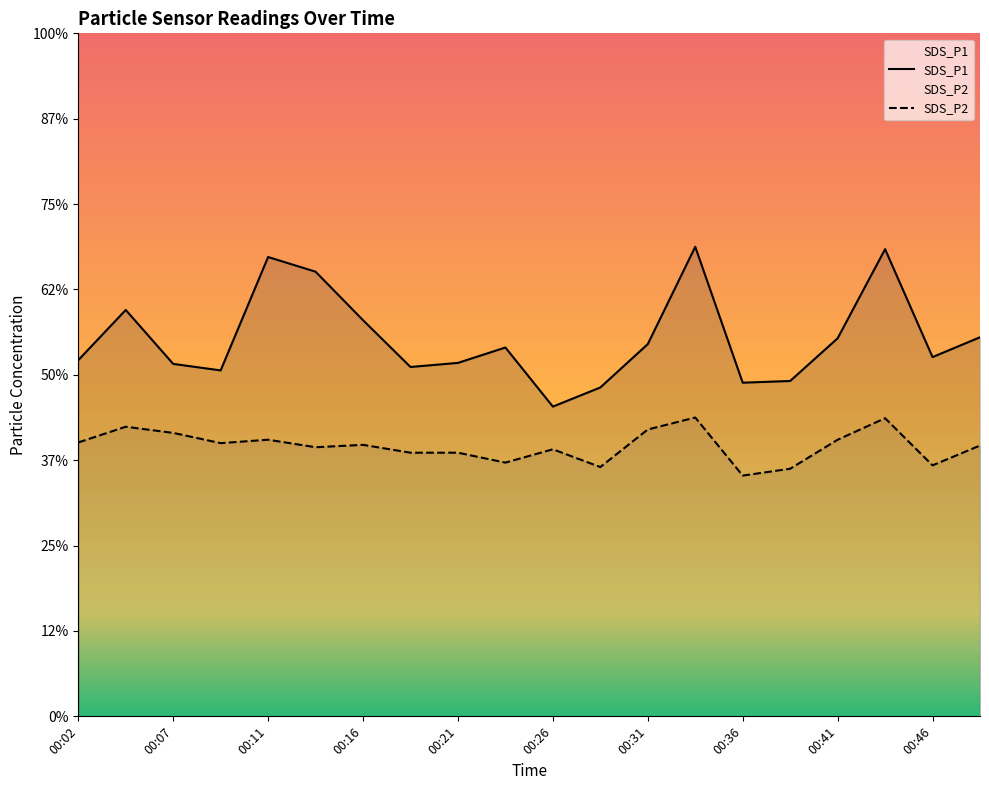

True or false: SDS_P2 has more than 2 interior local peaks.

True